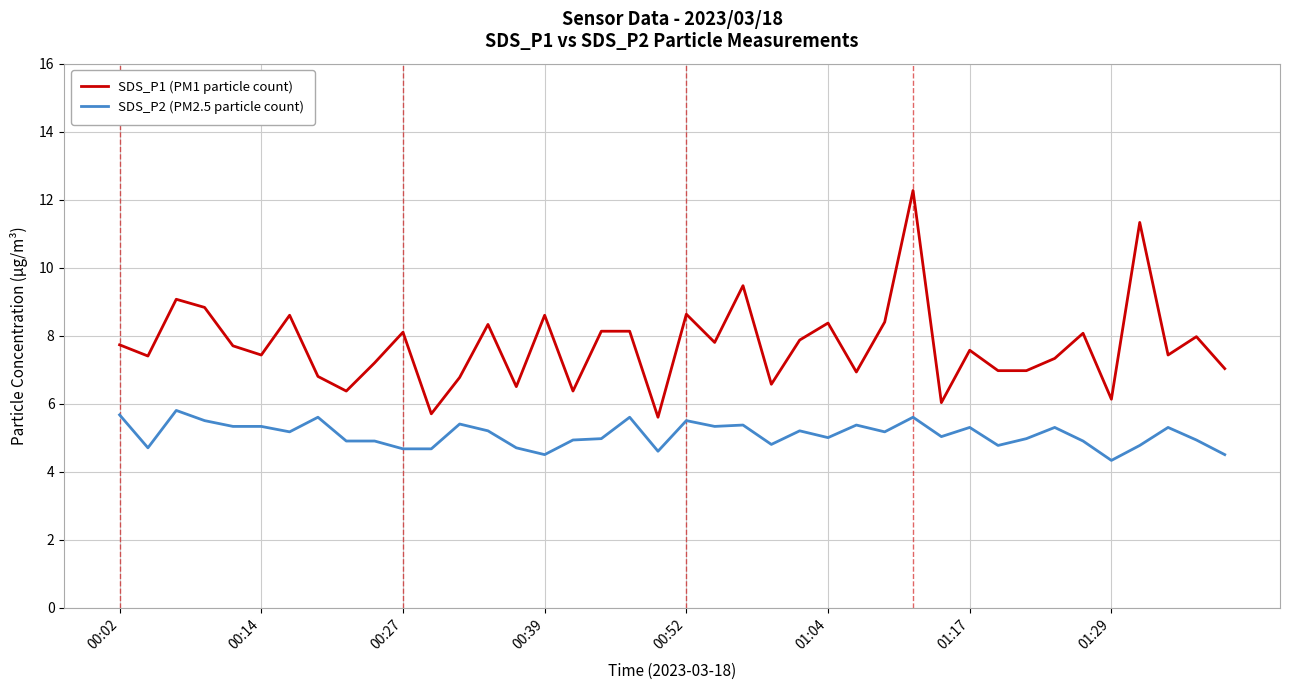

Which series has the widest spread of values?

SDS_P1 (PM1 particle count)